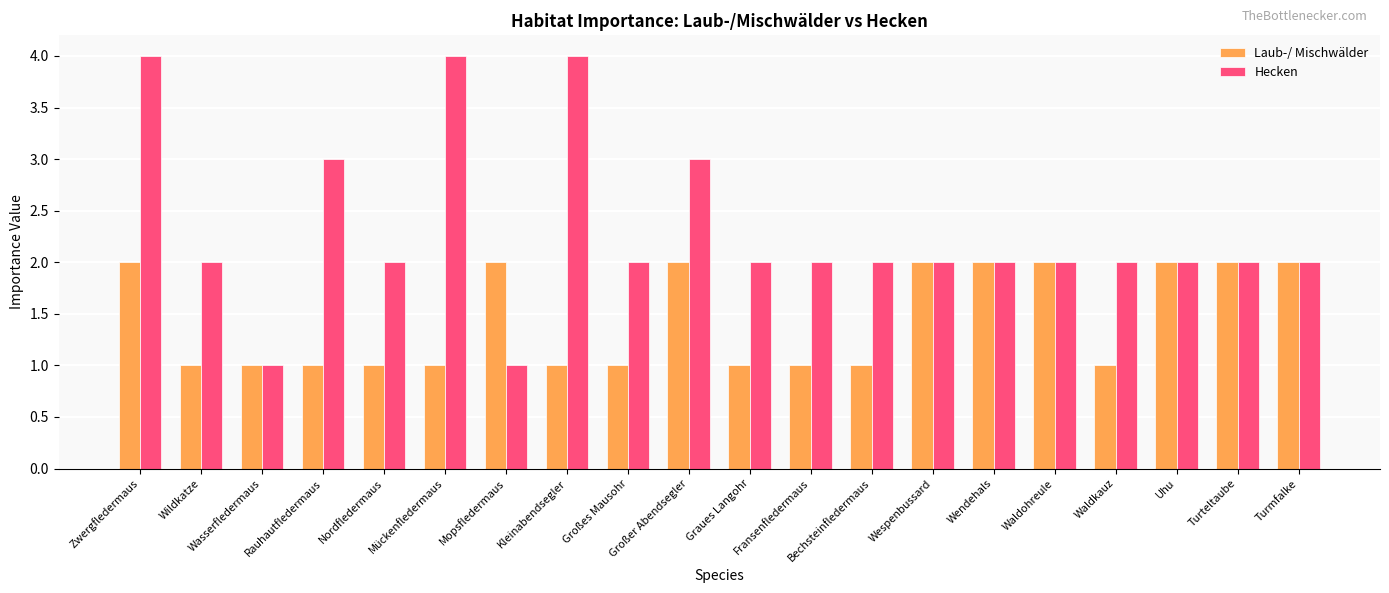

Rank the series by their average value, from lowest to highest.

Laub-/ Mischwälder, Hecken